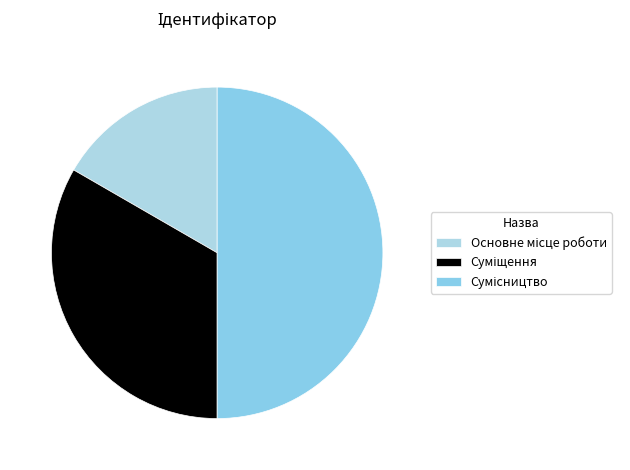

How many slices are in this pie chart?

3